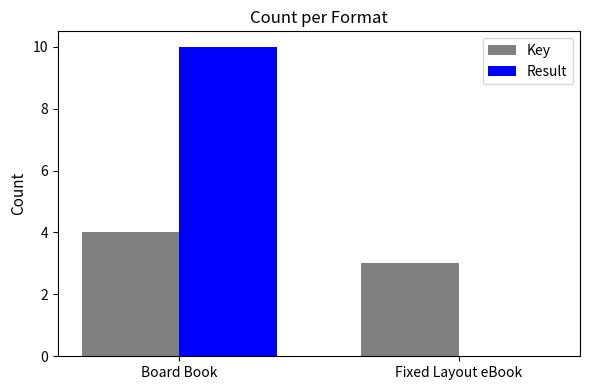

What is the average value of the Result series?

5